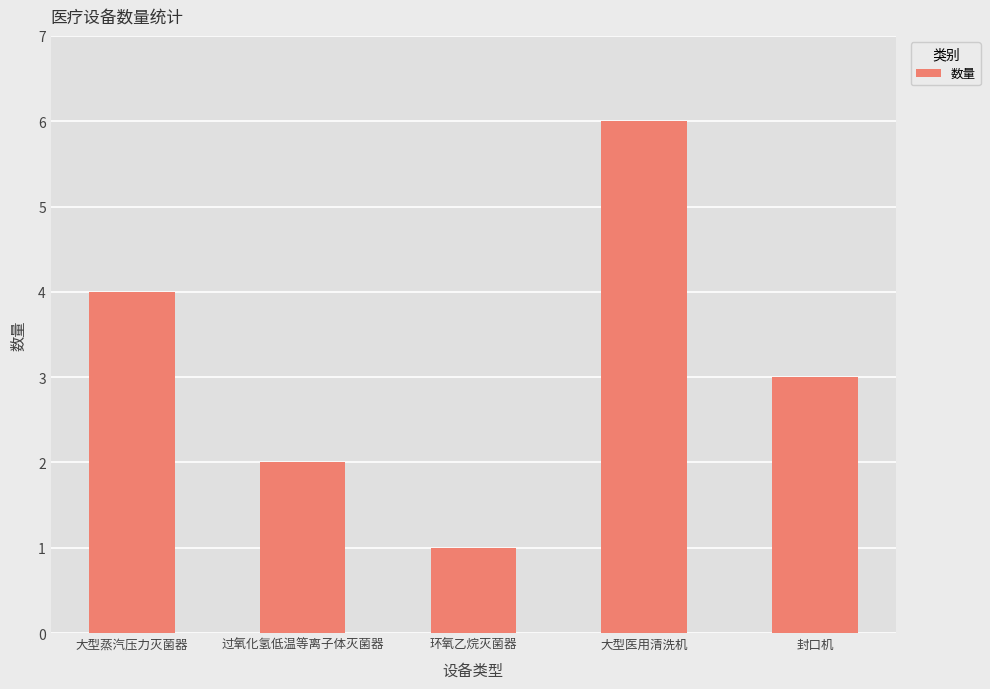

What is the value of the 2nd bar from the left?

2